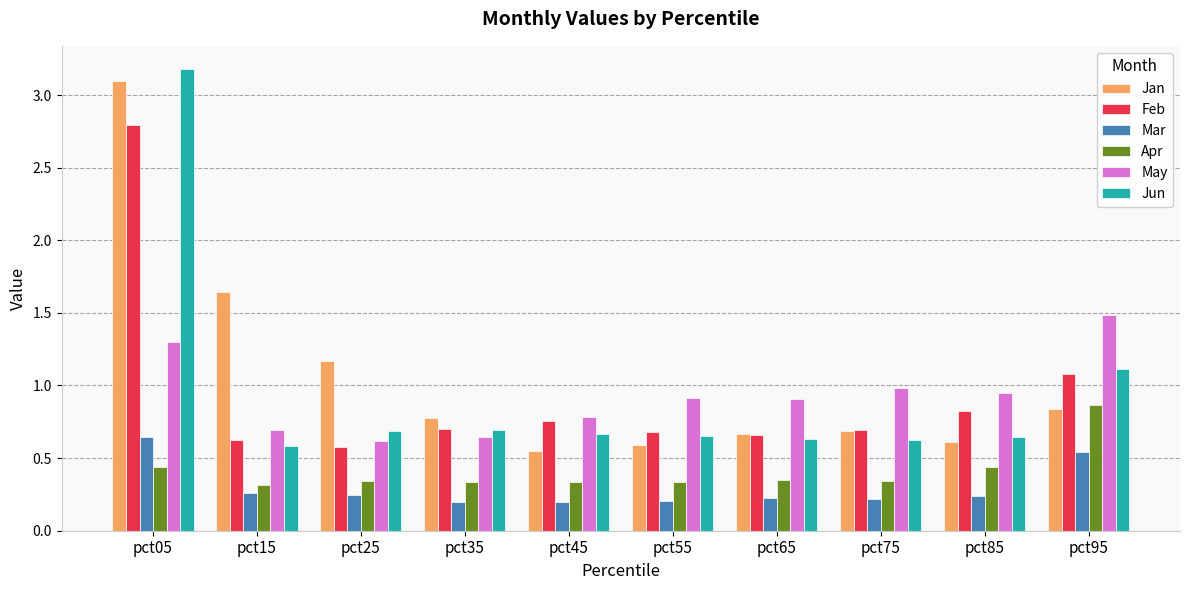

Which series has the widest spread of values?

Jun